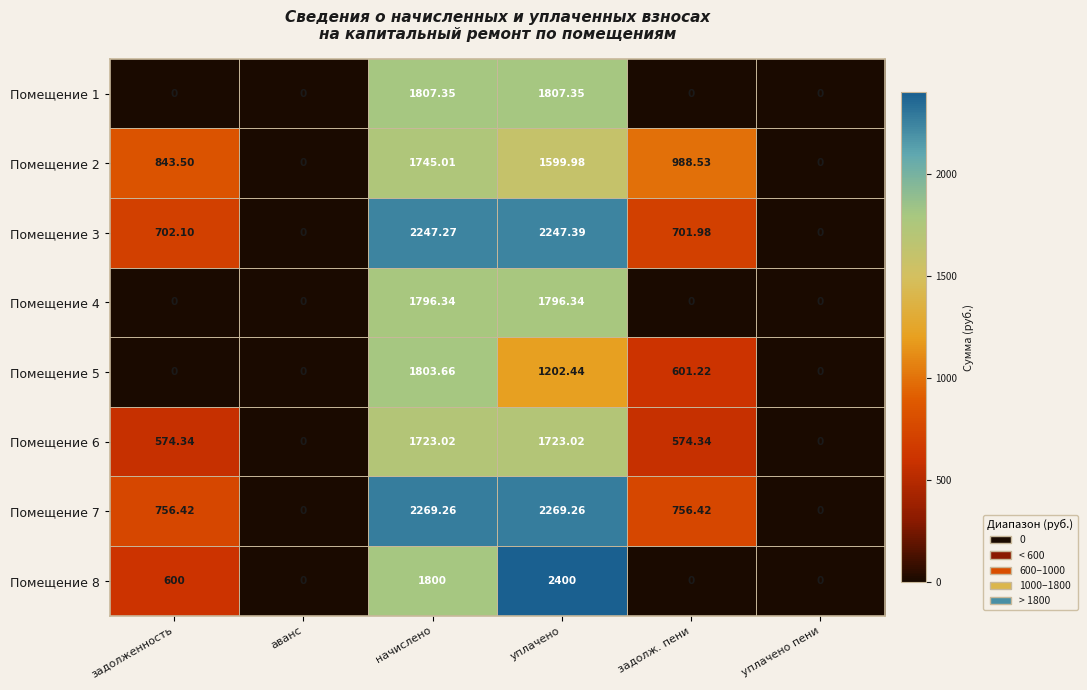

What is the difference between the highest and lowest values at задолженность?

843.5